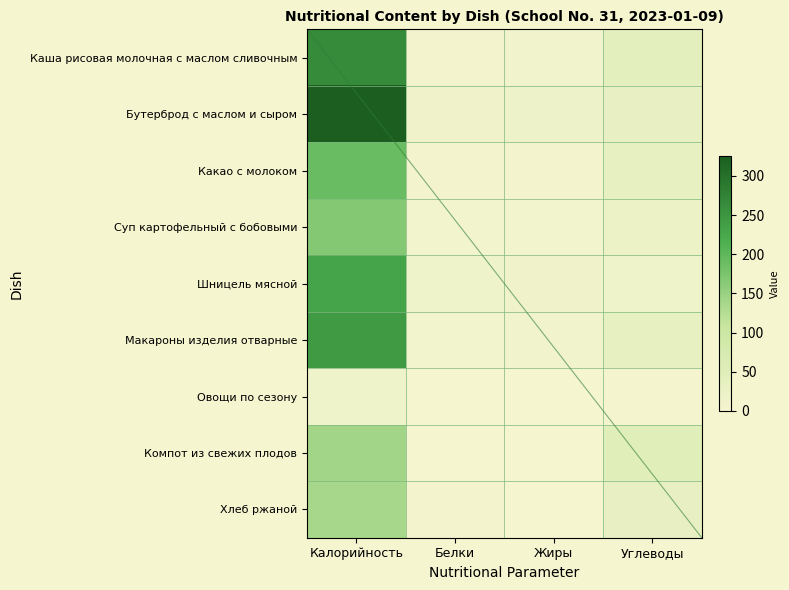

How many data points does each series have?

4